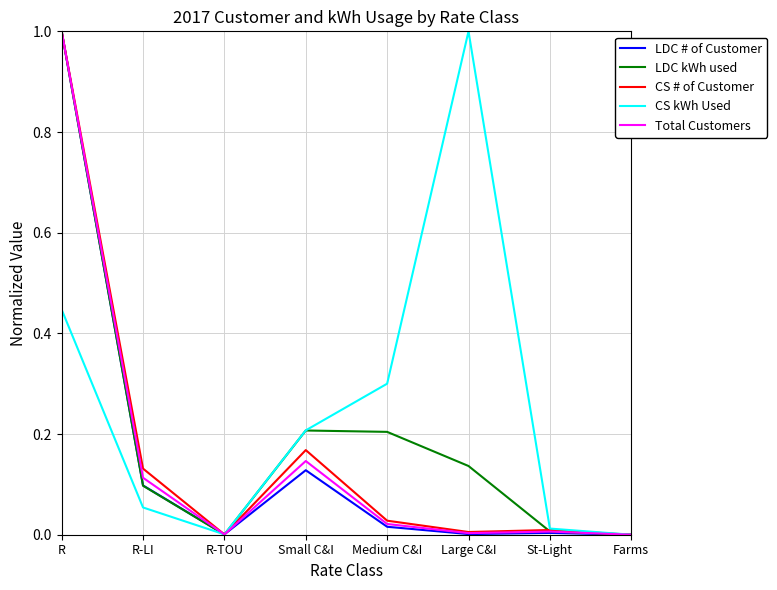

Is the value of LDC # of Customer at Small C&I greater than the value of Total Customers at Farms?

Yes